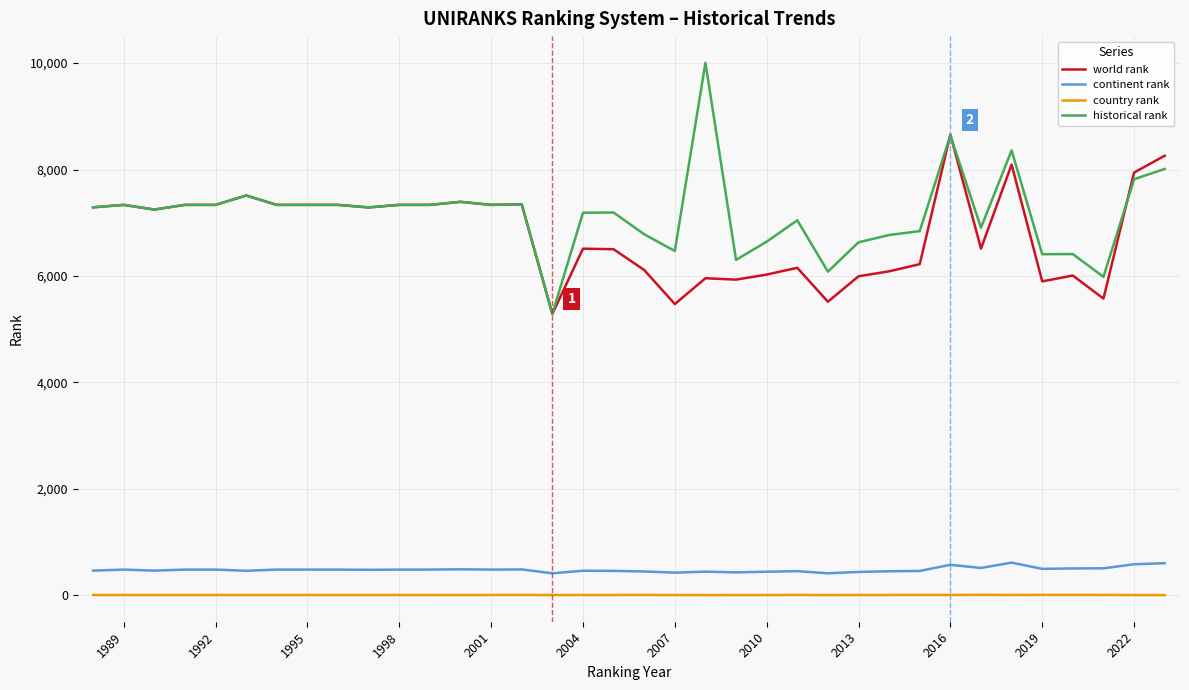

What is the maximum value for continent rank?

617.0